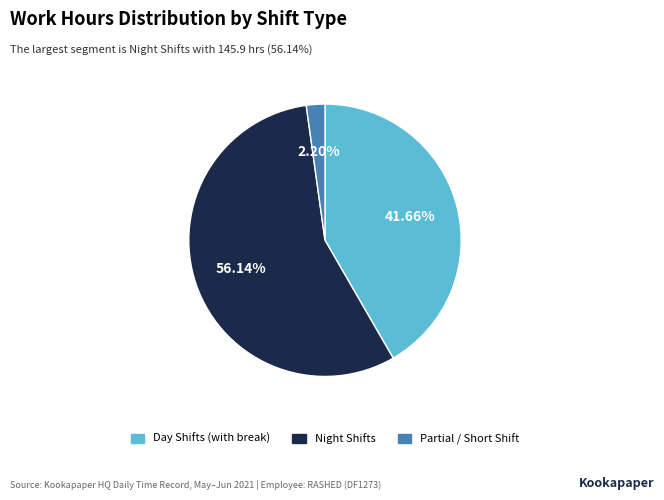

To the nearest percent, what is the average slice percentage?

33%